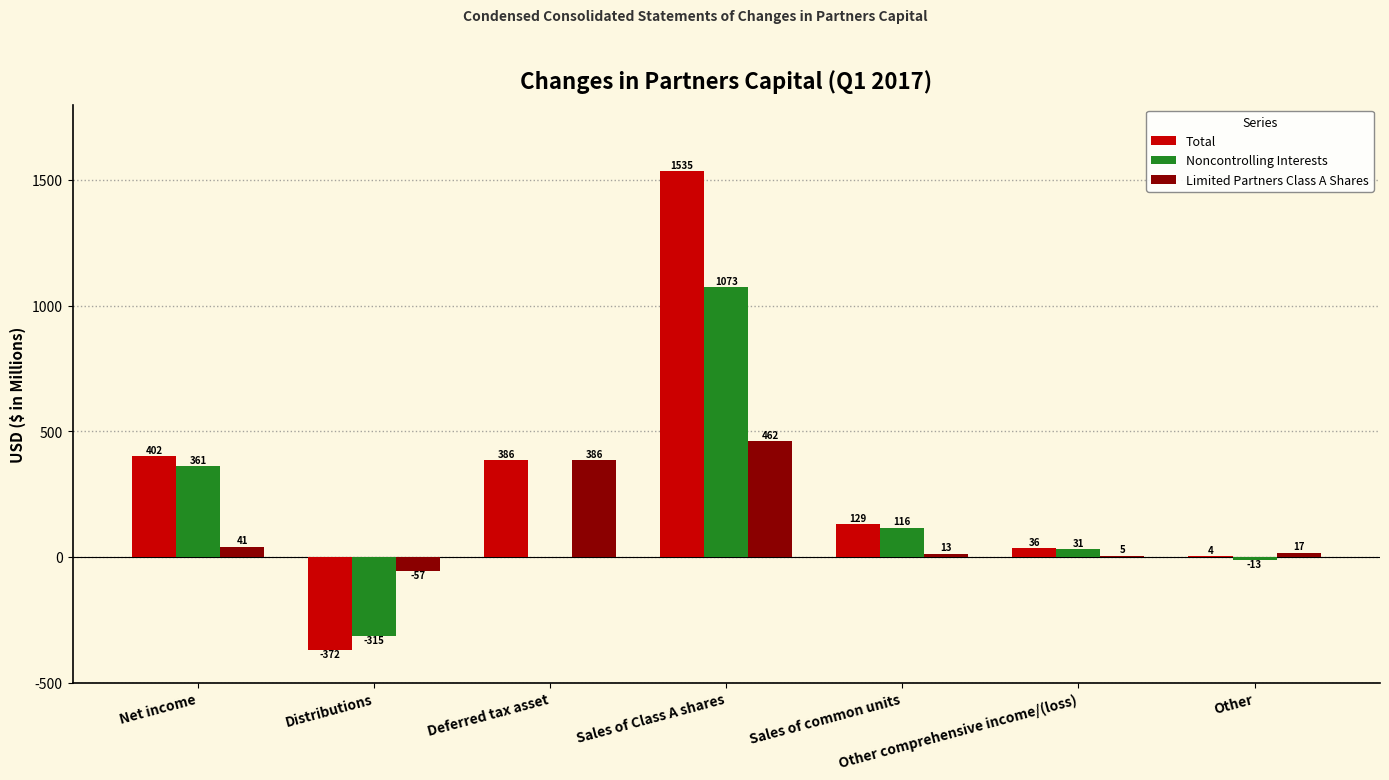

At which label does Noncontrolling Interests first exceed 31?

Net income